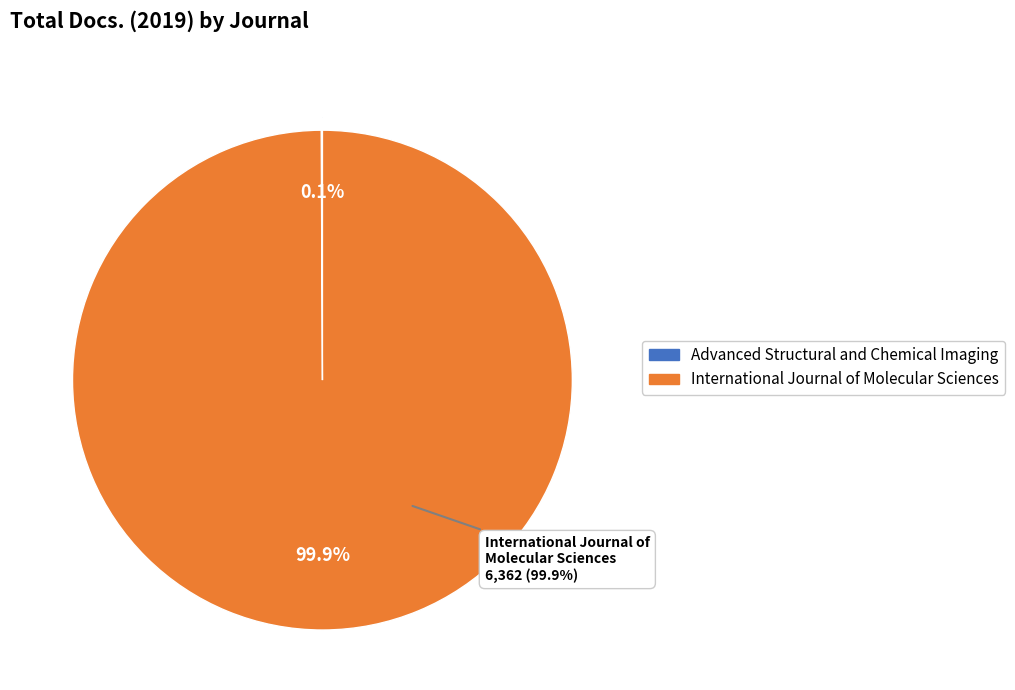

What is the change in value from Advanced Structural and Chemical Imaging to International Journal of Molecular Sciences?

+6357